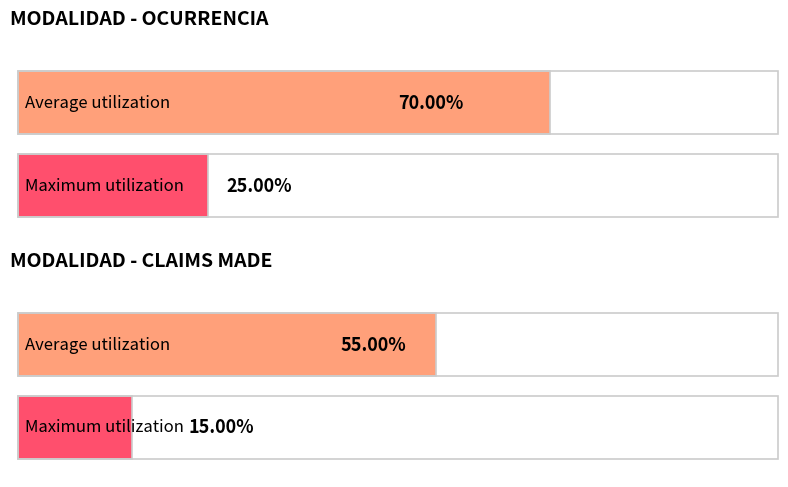

What is the maximum value shown in the chart?

0.7